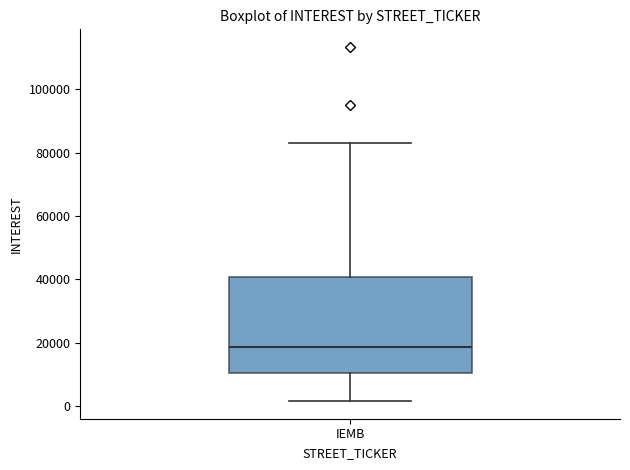

Read this box plot against the y-axis: the position of the median line, the range covered by the box, and the ends of both whiskers. The values are not printed on the chart, so give them approximately, as read against the axis.

median 18000, box 10000 to 40000, whiskers 2000 to 82000